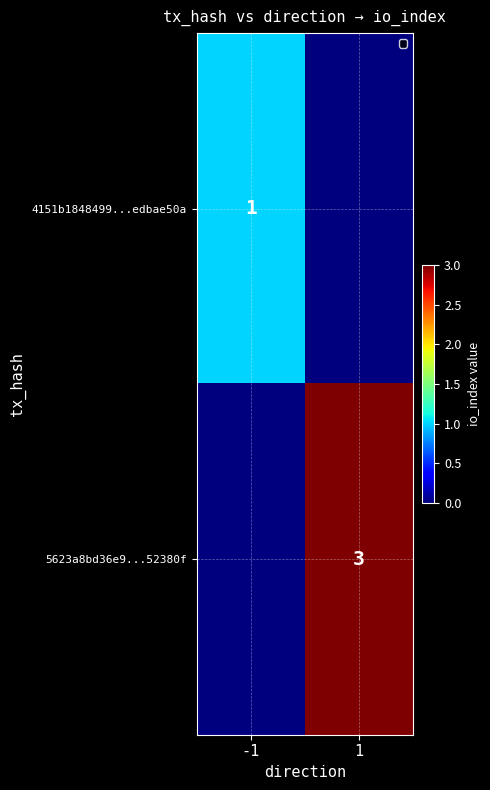

The value of 5623a8bd36e9...52380f at 1 is 3. True or false?

True